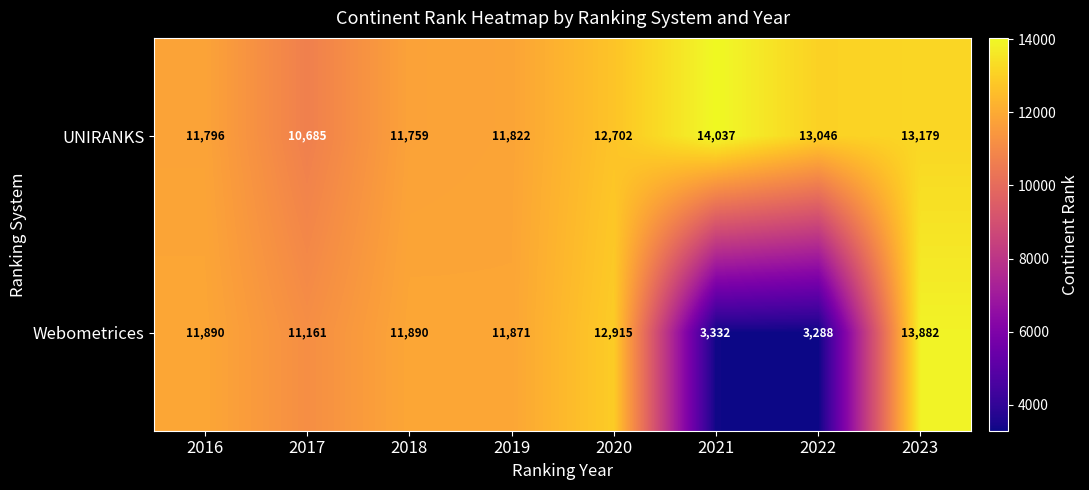

Is it true that Webometrices equals 11890 at 2016?

True